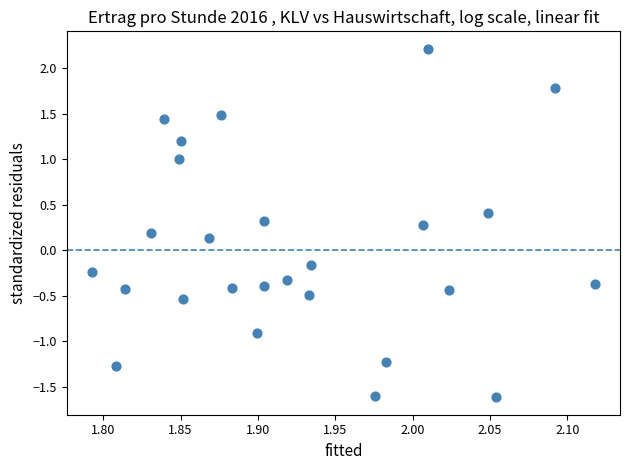

What is the range of Y values (max minus min)?

3.8